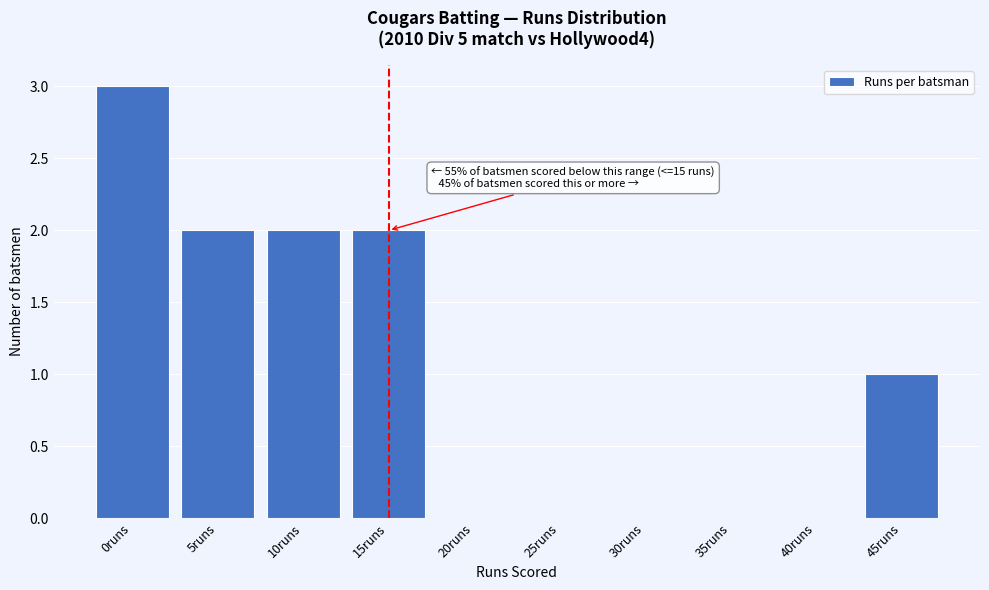

Reading right to left, list all the values displayed in this chart.

45runs=1	40runs=0	35runs=0	30runs=0	25runs=0	20runs=0	15runs=2	10runs=2	5runs=2	0runs=3